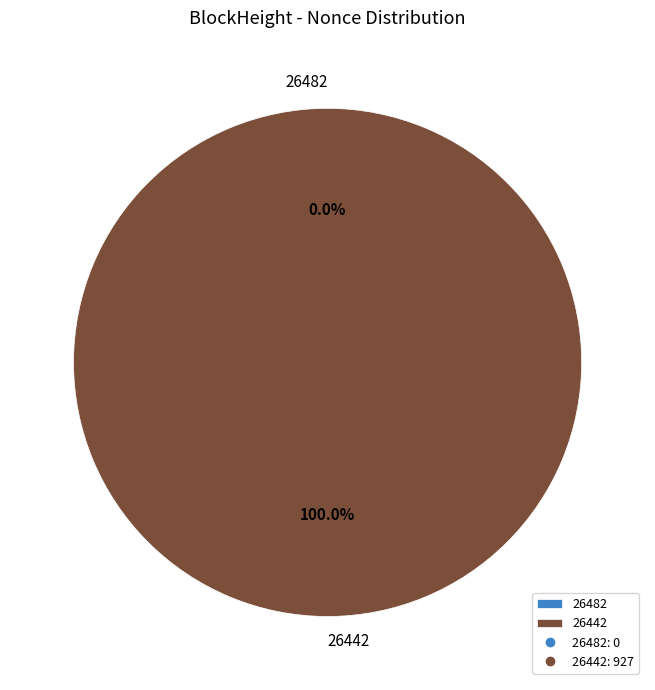

Does 26442 represent more than half of the total?

Yes